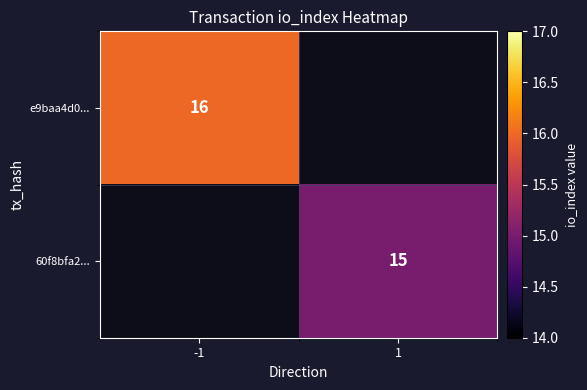

Is the value of 60f8bfa2... at 1 greater than the value of e9baa4d0... at -1?

No